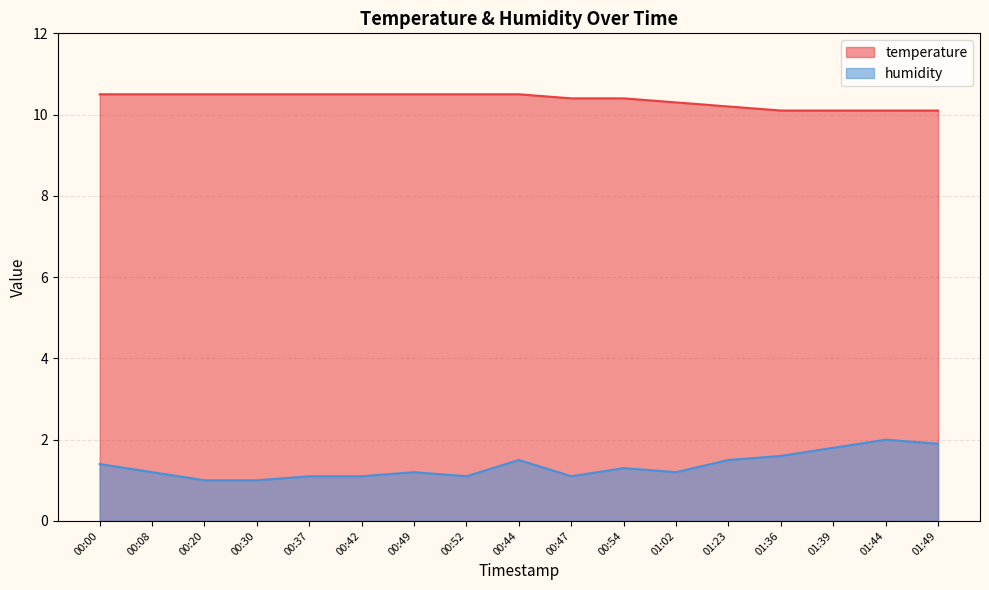

True or false: temperature and humidity intersect in this chart.

False